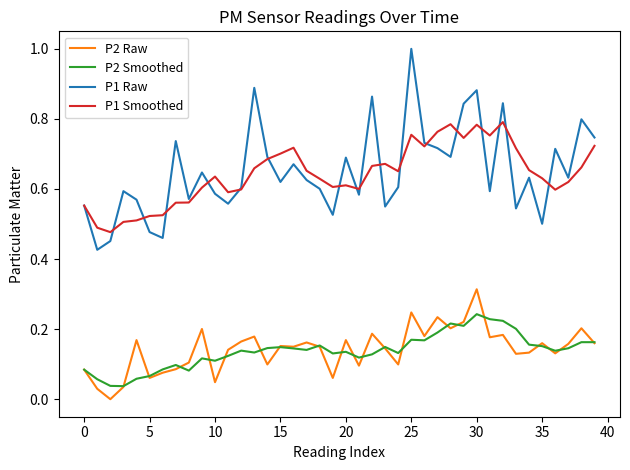

Rank the series by their maximum value, from highest to lowest.

P1 Raw, P1 Smoothed, P2 Raw, P2 Smoothed